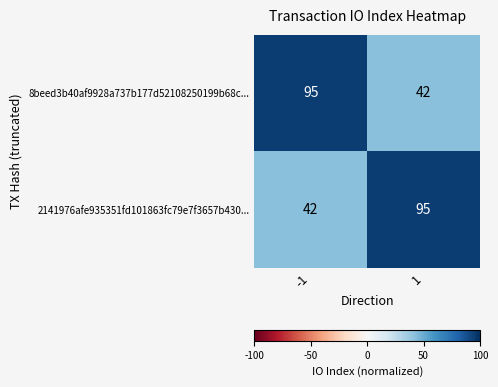

What is the minimum value shown in the chart?

42